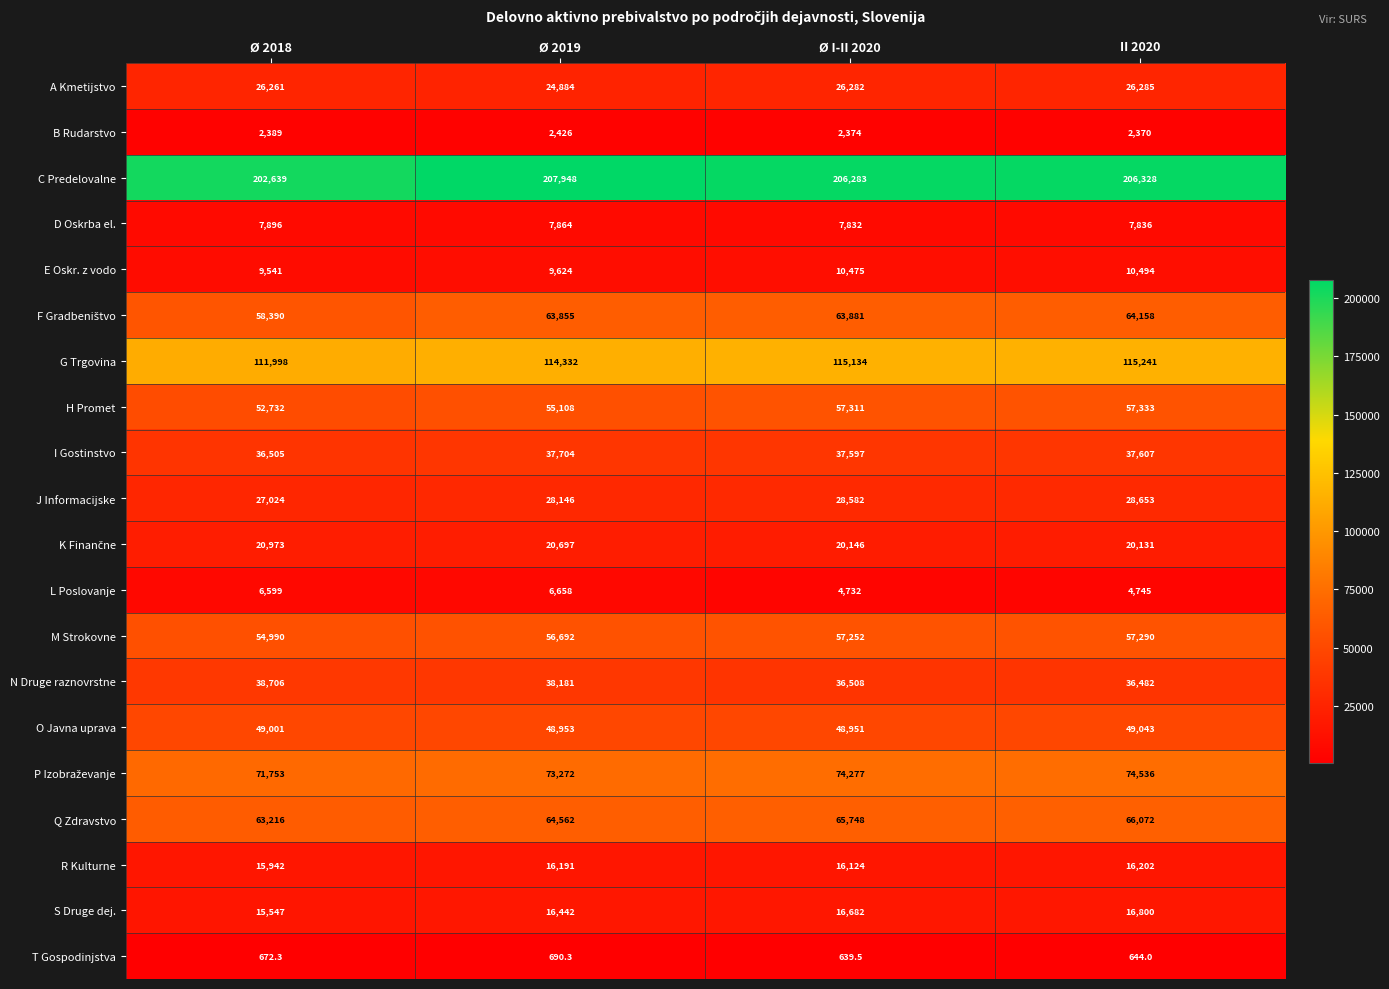

What is the average value of the D Oskrba el. series?

7857.0